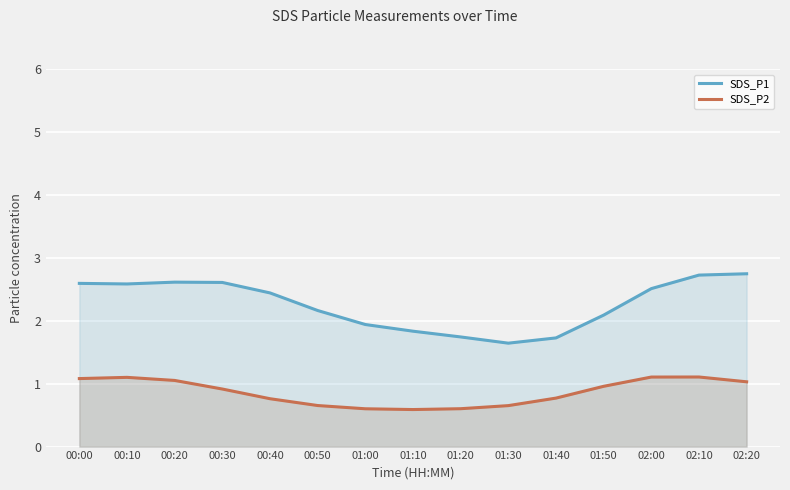

List the series in order of their peak value, lowest first.

SDS_P2, SDS_P1